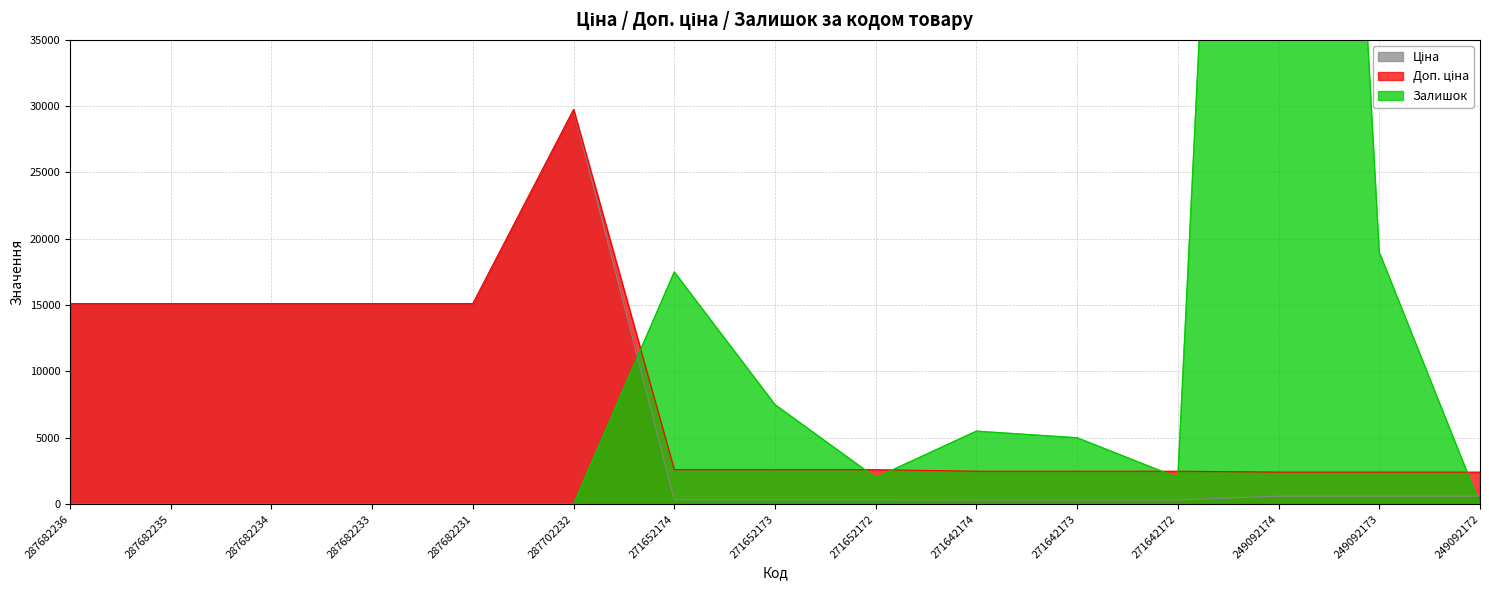

In Доп. ціна, how many points are higher than both neighbors (excluding endpoints)?

1